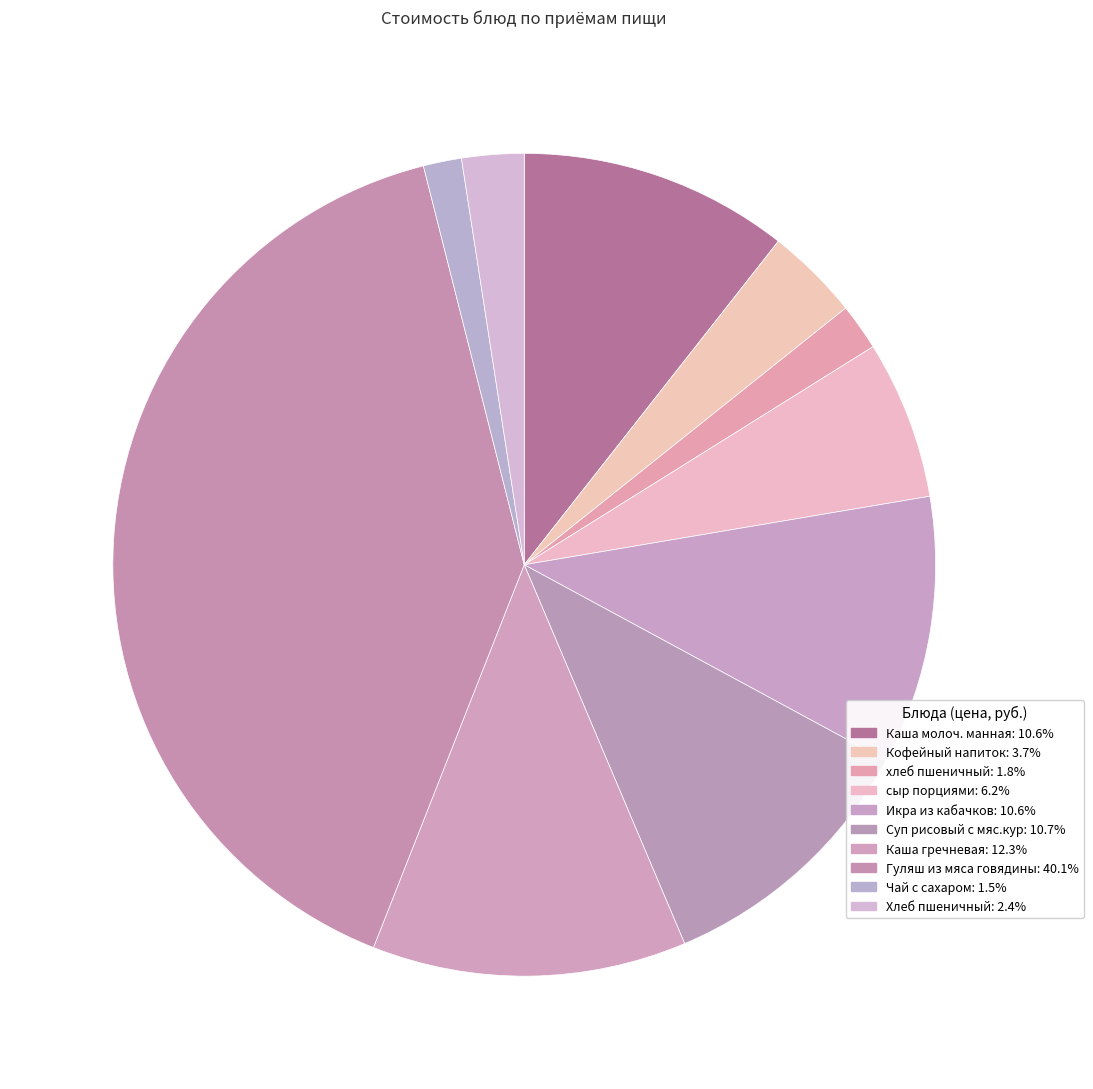

How many segments does this pie chart have?

10